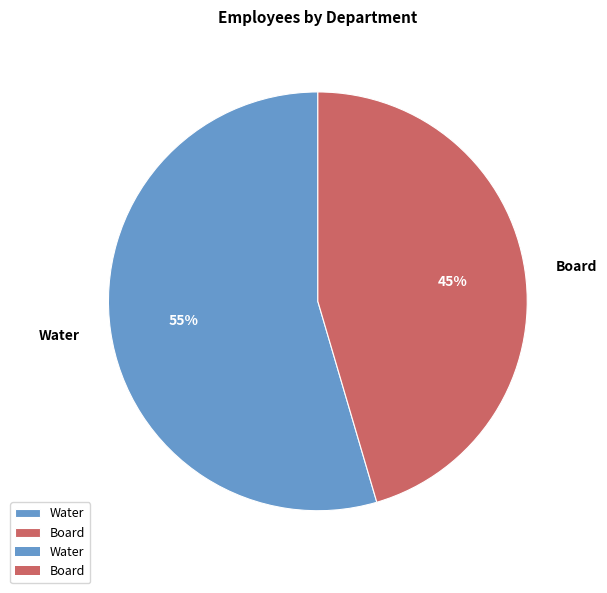

Which category has the biggest portion of the pie?

Water